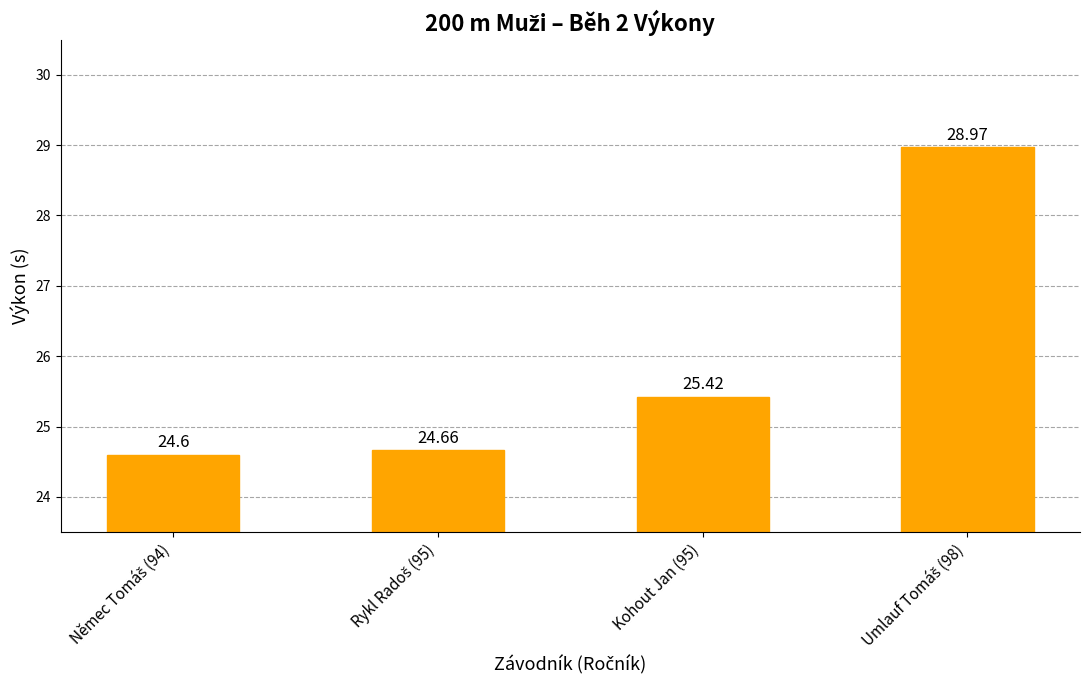

What is the value of the 1st bar from the left?

24.6